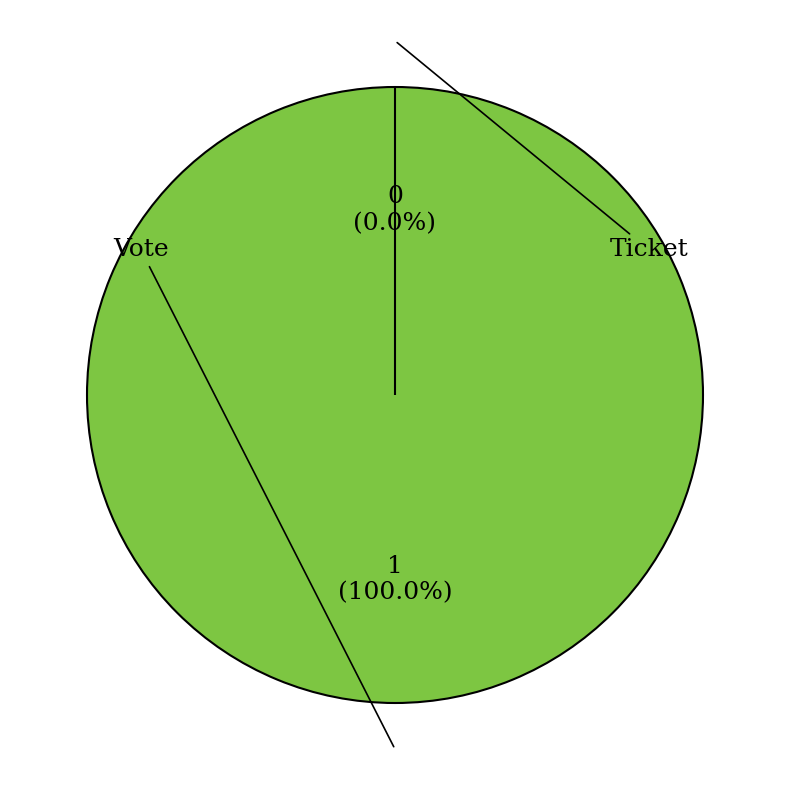

Which category has the biggest portion of the pie?

Vote